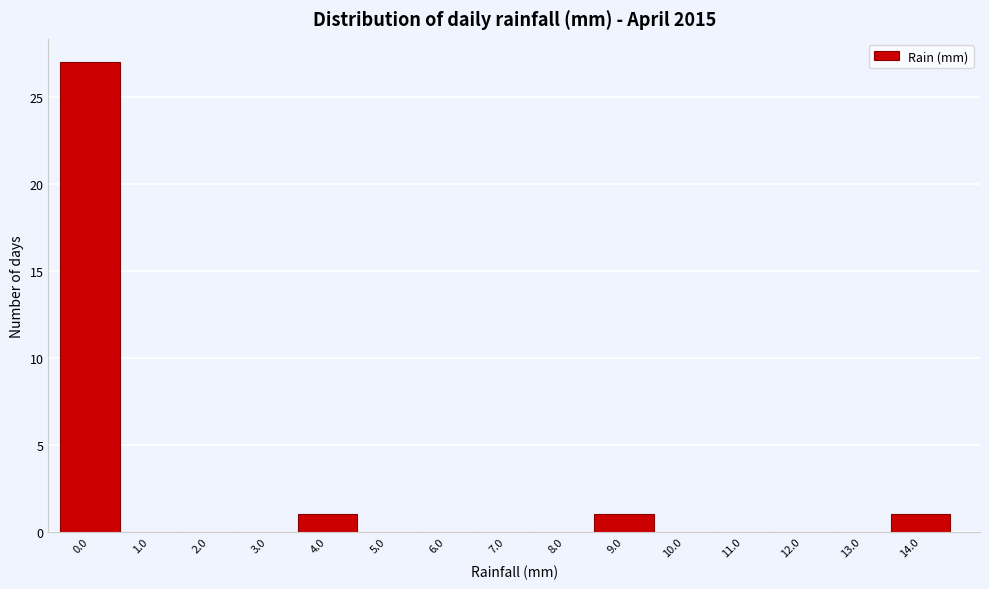

What is the height of the bar covering 13.5 to 14.5 on the x-axis? The values are not printed on the chart, so give them approximately, as read against the axis.

1